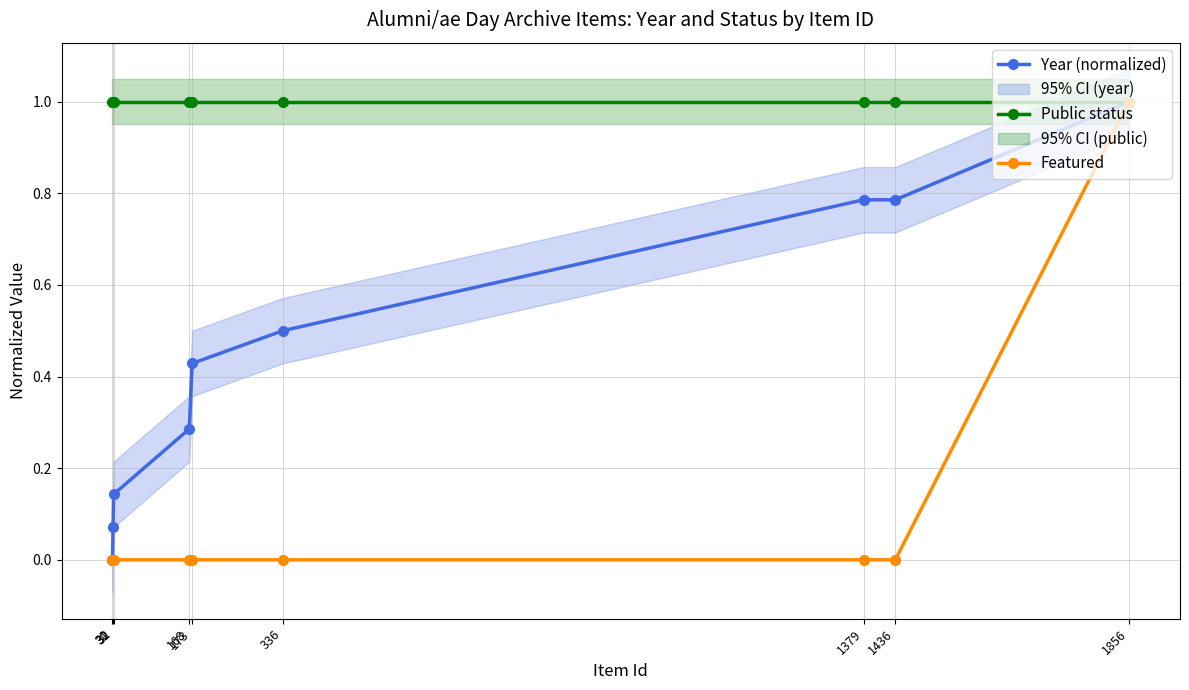

At which category is the sum across all series the highest?

1856